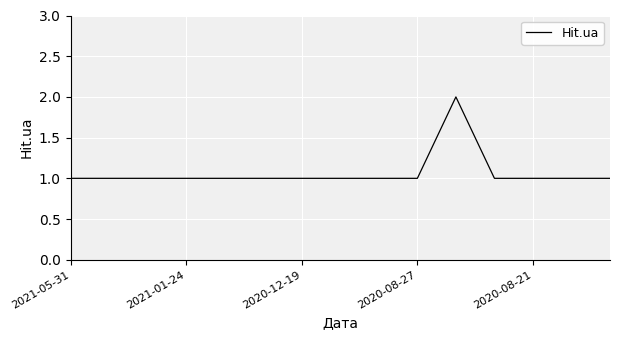

What is the minimum value shown in the chart?

1